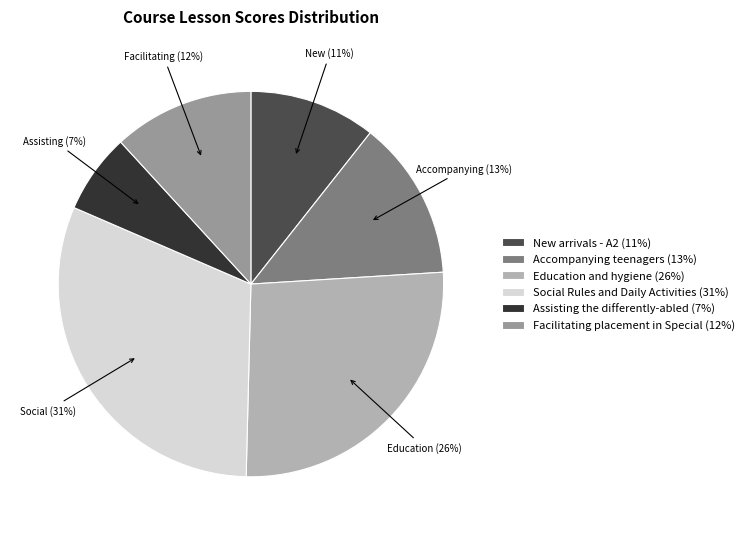

To the nearest percent, what is the difference between the largest and smallest slice percentages?

24%